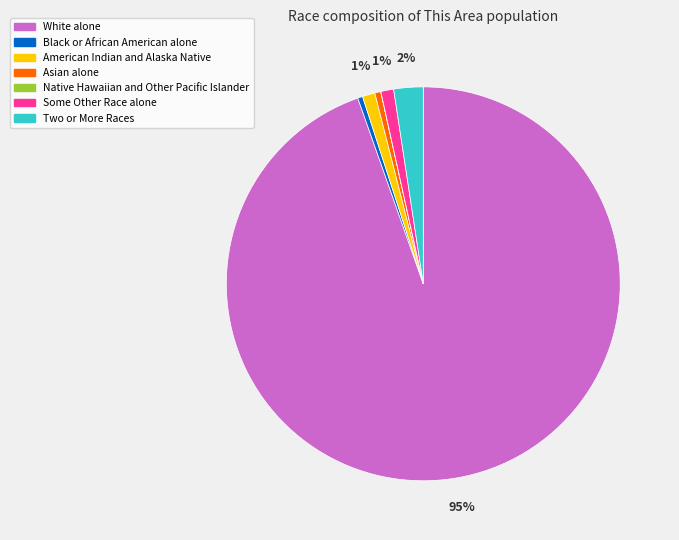

The Asian alone slice represents 12% of the pie. True or false?

False